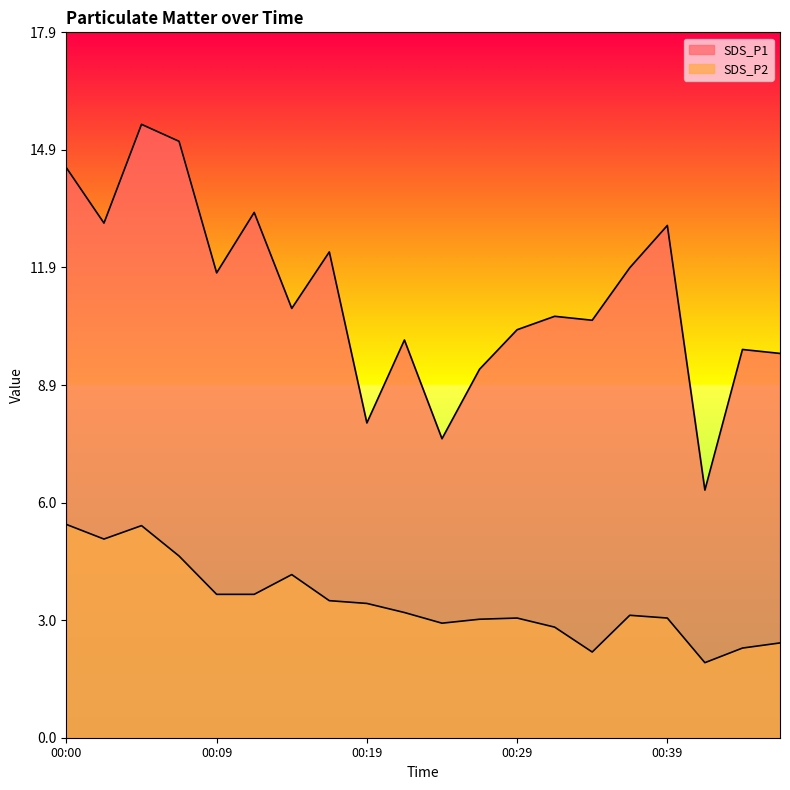

How many interior local valleys does the SDS_P1 series have?

7